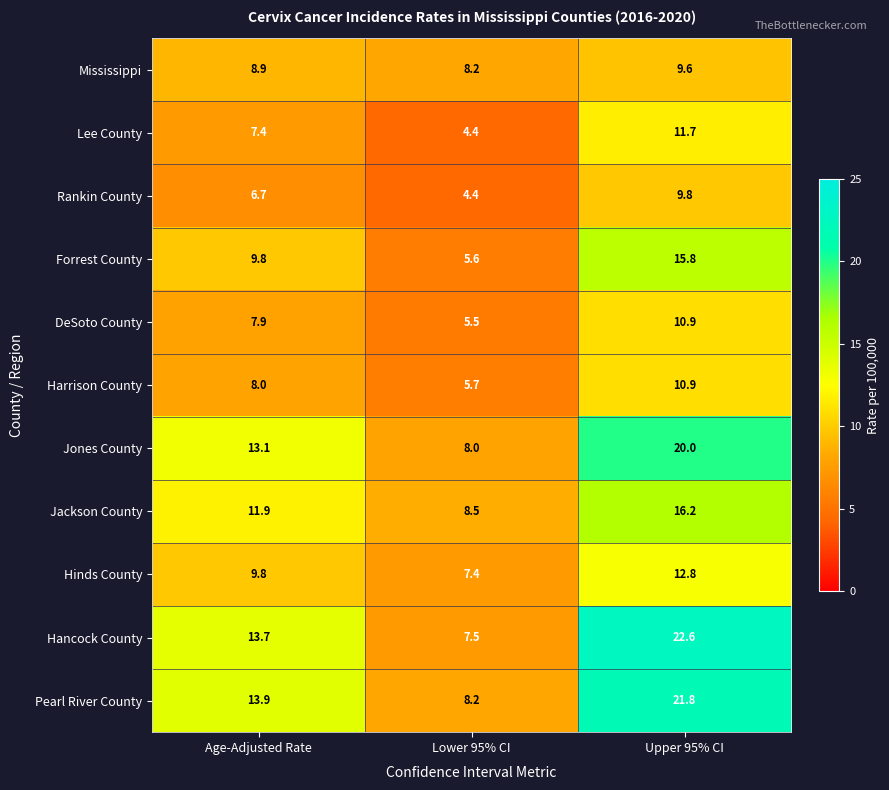

How many data points does each series have?

3